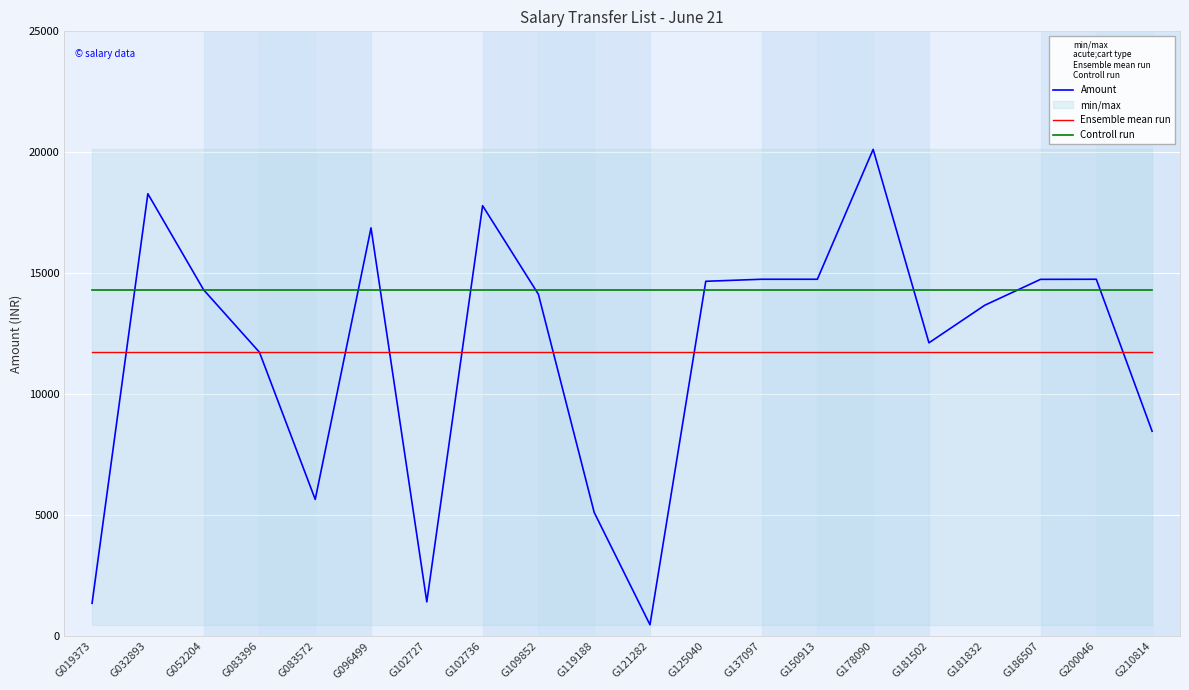

At which label does Ensemble mean run reach its minimum?

G019373